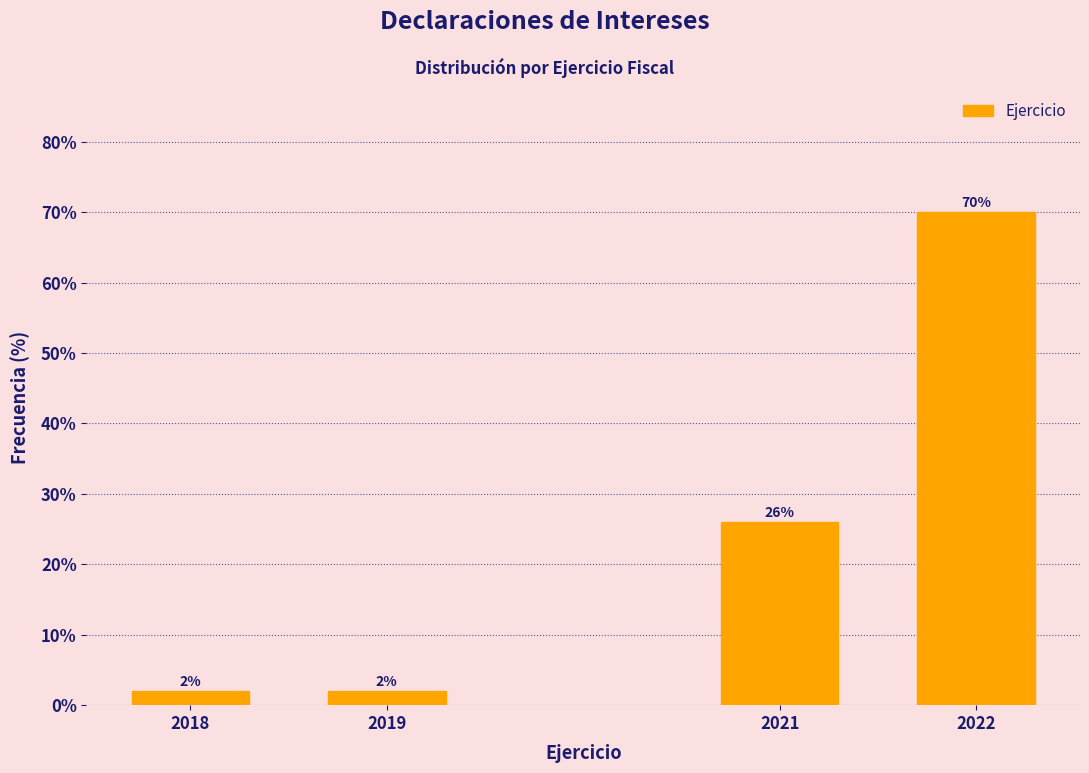

Reading left to right, list all the values displayed in this chart.

2018=2	2019=2	2021=26	2022=70